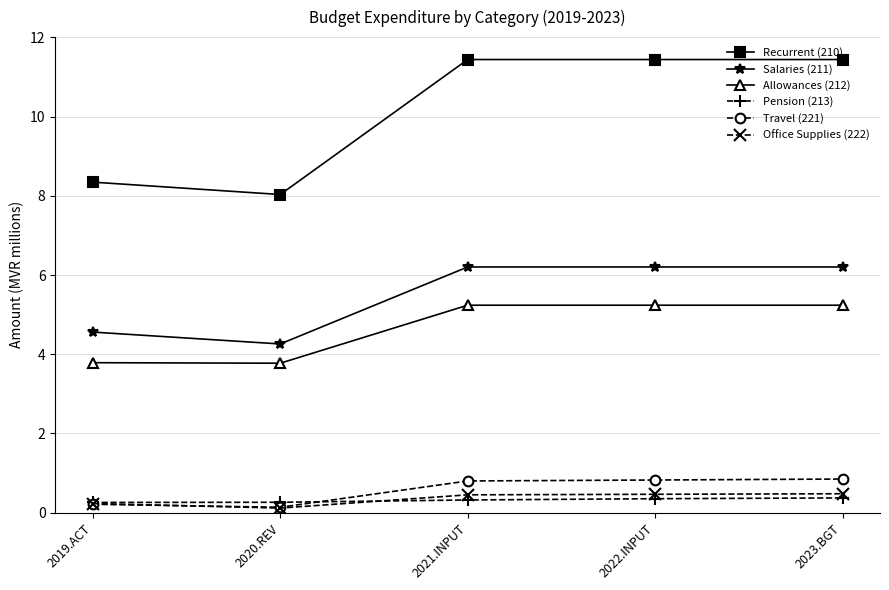

What is the maximum value shown in the chart?

11.4